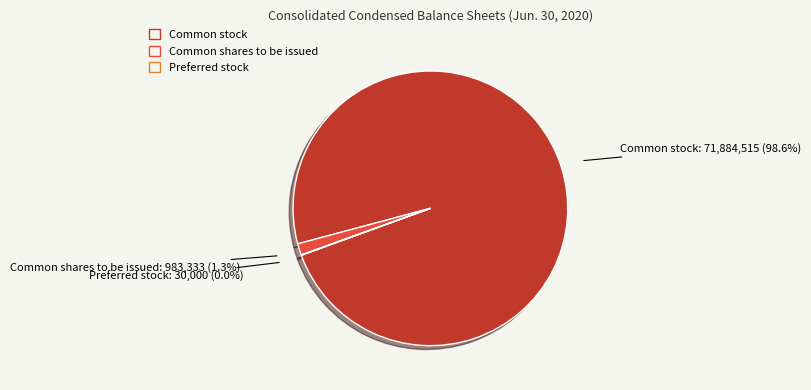

Is there a majority slice in this chart?

Yes